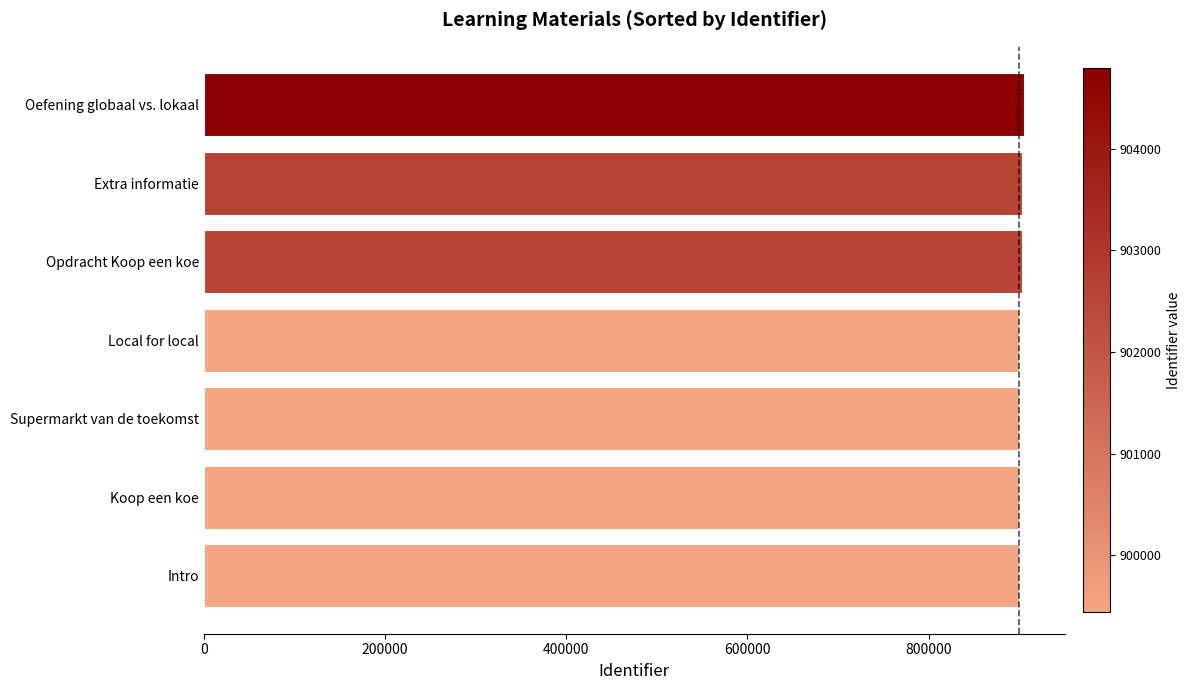

What is the smallest value displayed?

899440